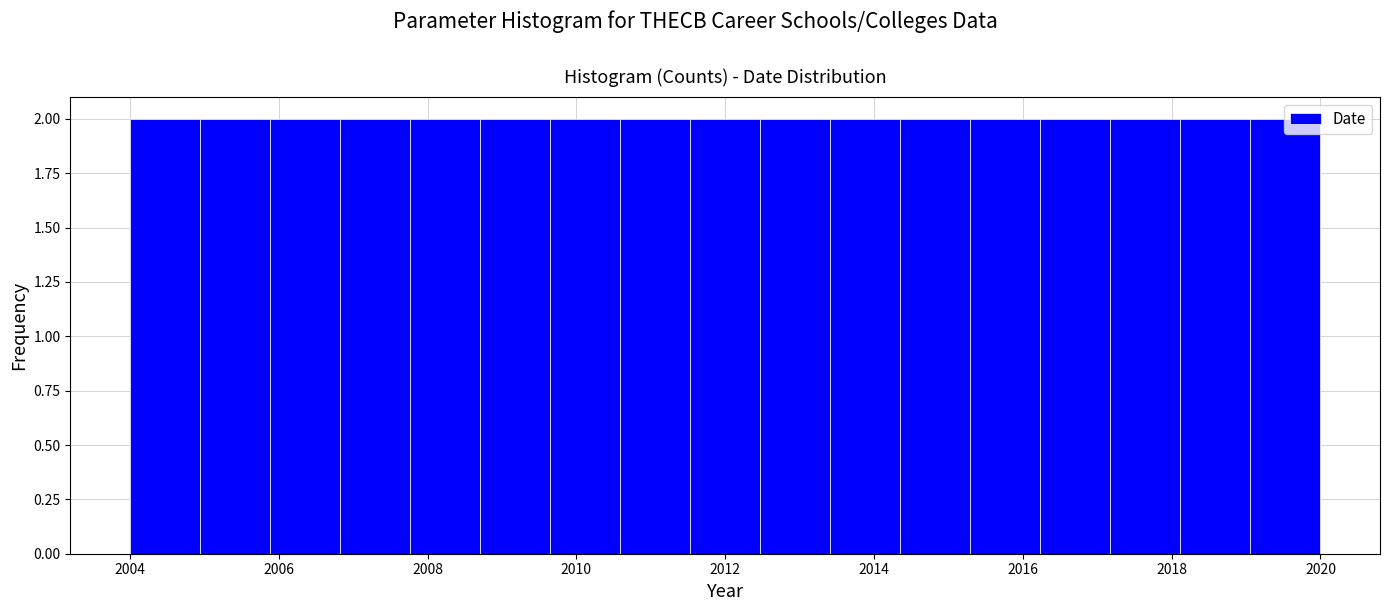

Reading left to right, list every bar in this chart as the range it spans on the x-axis followed by its height. Neither the bar edges nor the heights are printed on the chart, so give them approximately, as read against the axes.

2004.0 to 2005.0: 2
2005.0 to 2005.8: 2
2005.8 to 2006.8: 2
2006.8 to 2007.8: 2
2007.8 to 2008.8: 2
2008.8 to 2009.6: 2
2009.6 to 2010.6: 2
2010.6 to 2011.6: 2
2011.6 to 2012.4: 2
2012.4 to 2013.4: 2
2013.4 to 2014.4: 2
2014.4 to 2015.2: 2
2015.2 to 2016.2: 2
2016.2 to 2017.2: 2
2017.2 to 2018.2: 2
2018.2 to 2019.0: 2
2019.0 to 2020.0: 2